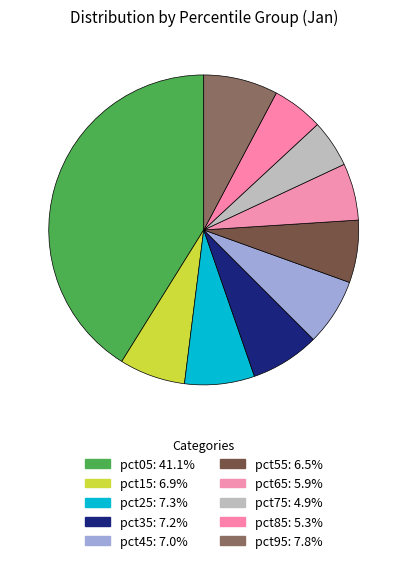

Do pct25 and pct05 together represent more than half of the pie?

No